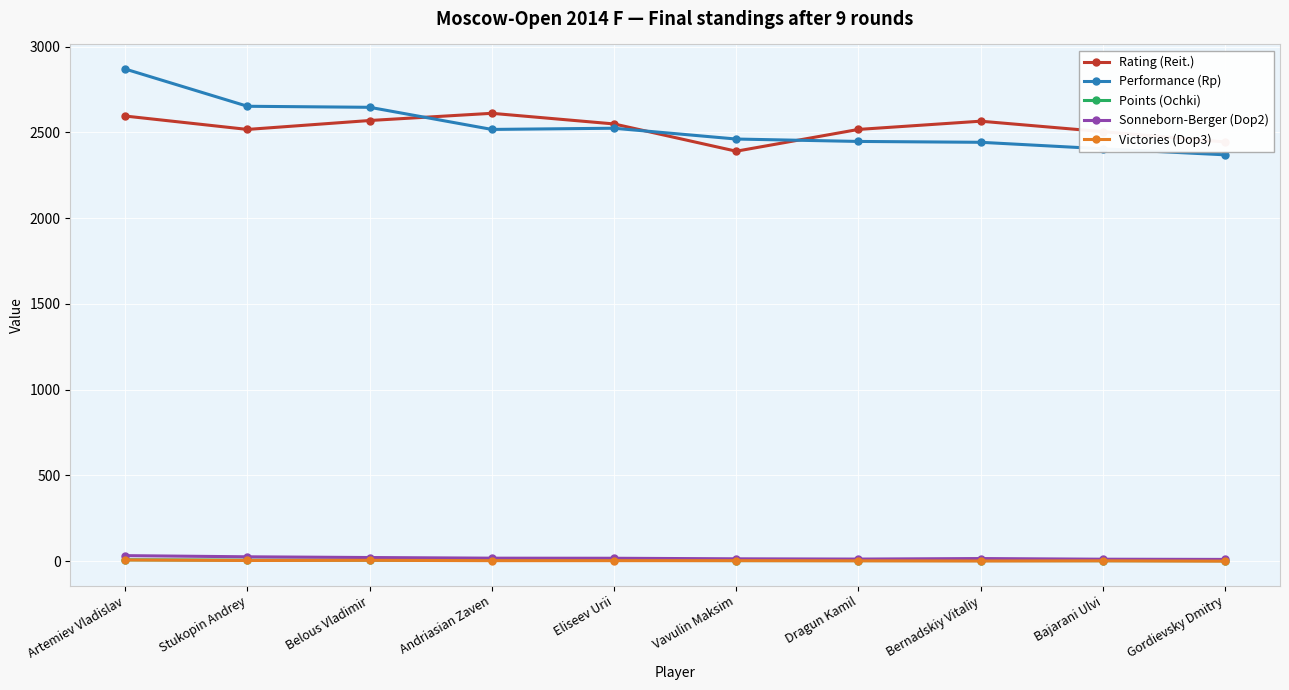

True or false: Sonneborn-Berger (Dop2) and Rating (Reit.) cross at least once.

False